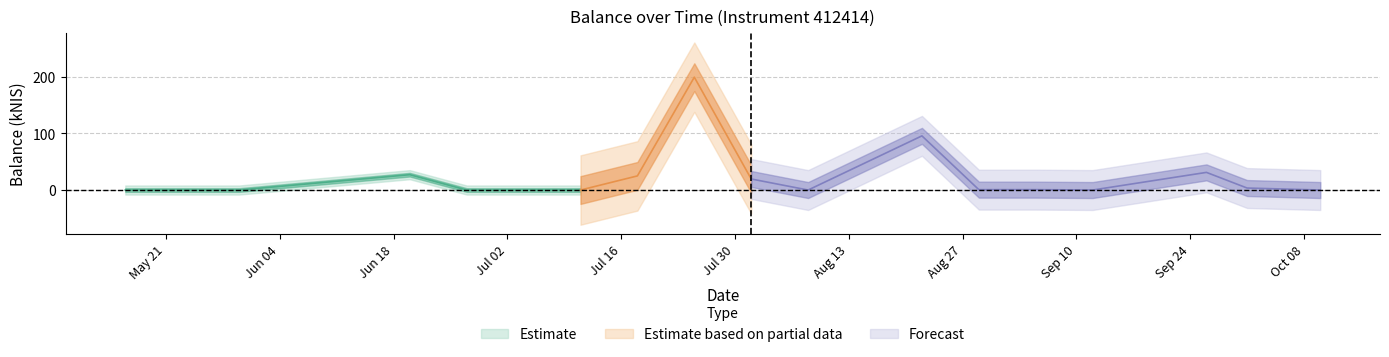

At which category does the chart reach its peak across all series?

2024-07-25